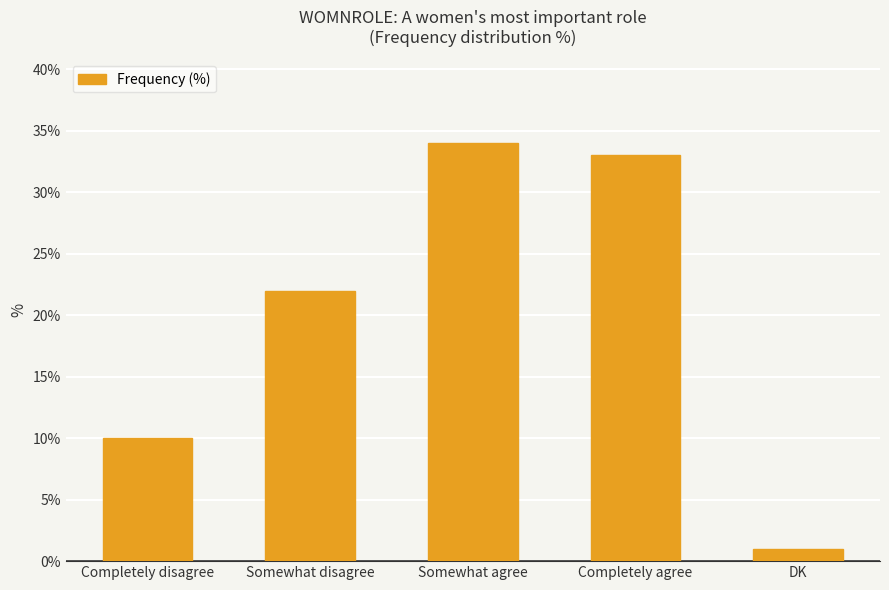

Count the number of data series in this chart.

1